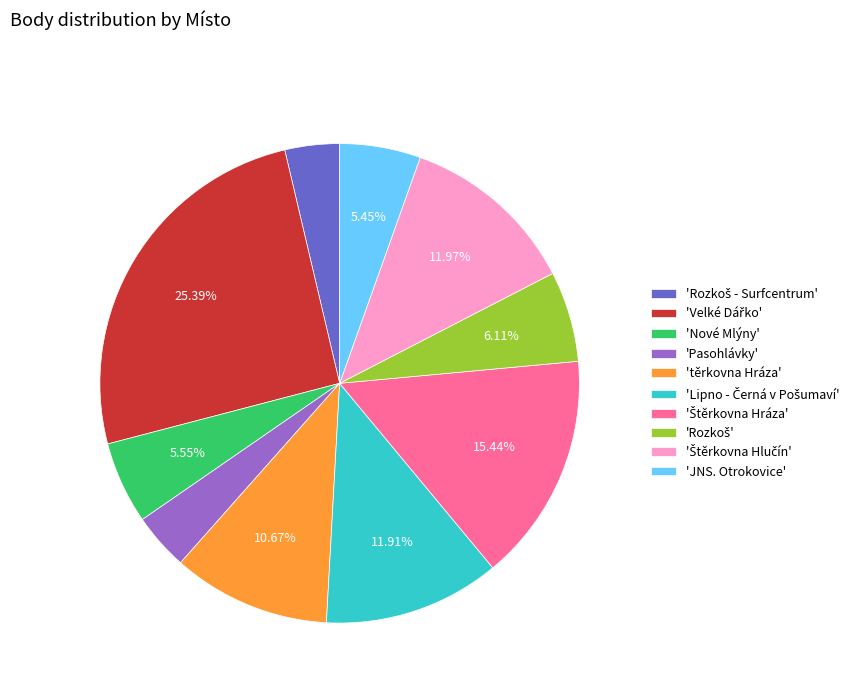

To the nearest percent, what is the difference between the largest and smallest slice percentages?

22%